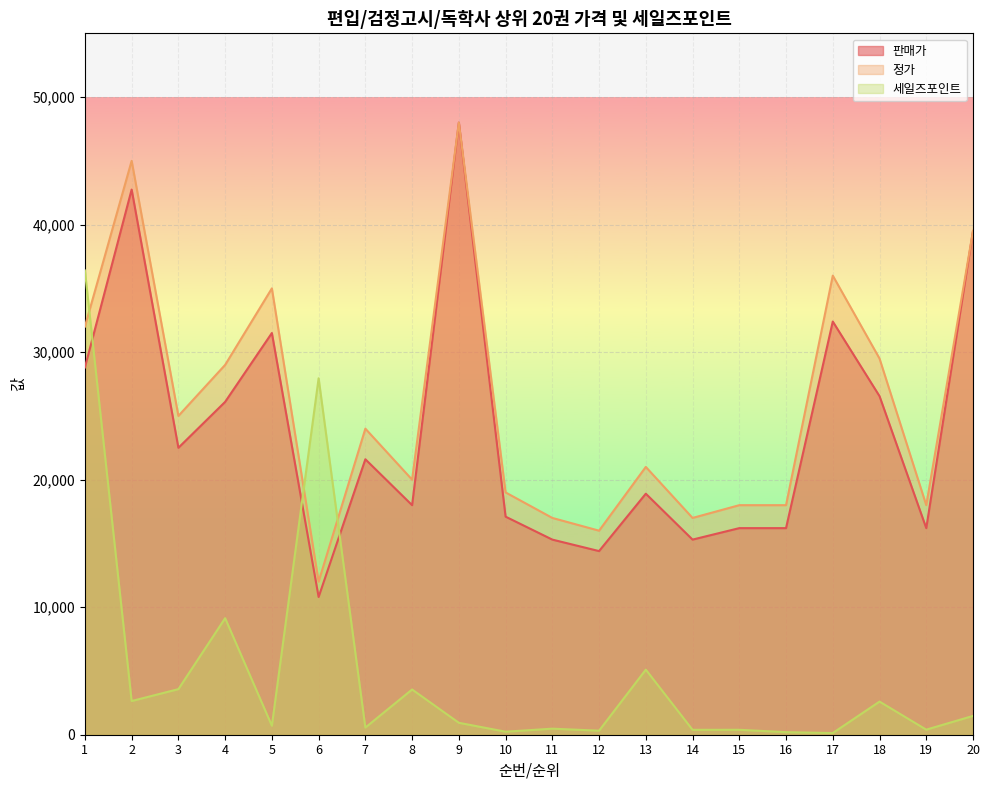

What is the value of the 정가 point at the 7th from the left?

24000